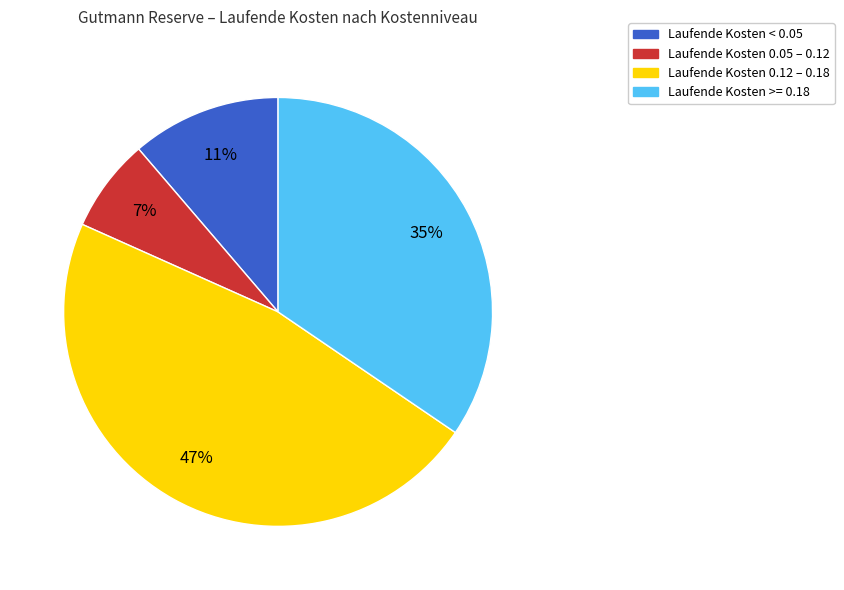

Is there a majority slice in this chart?

No